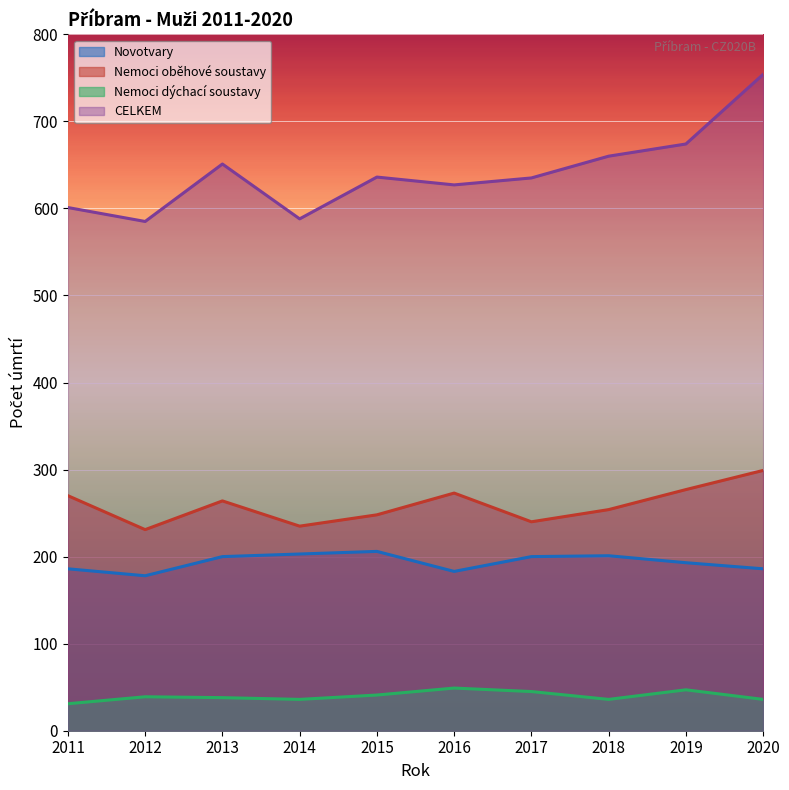

What is the total value across all series at 2018?

1151